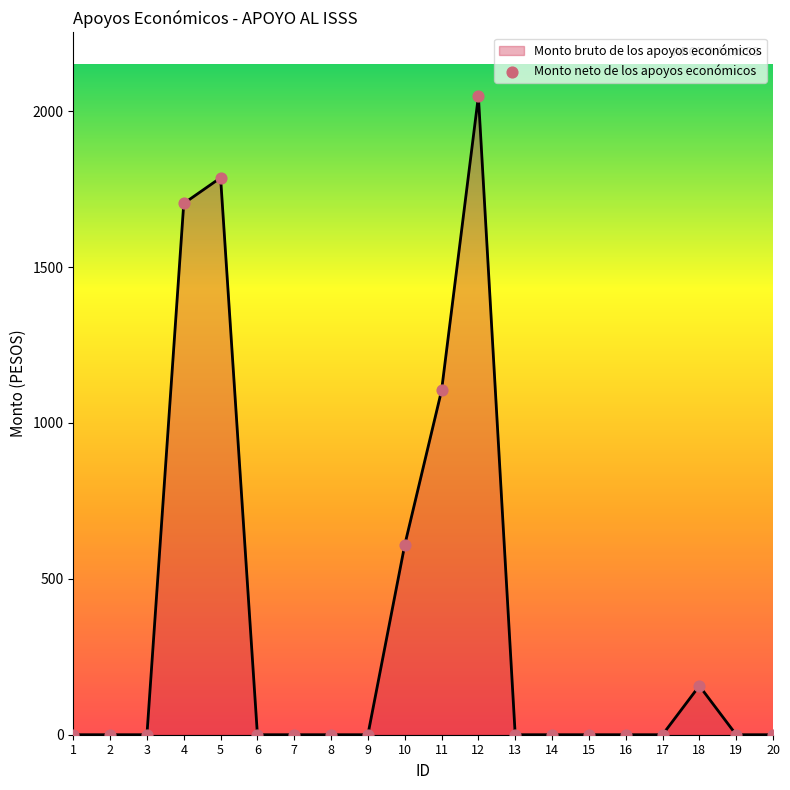

What is the change in value from 3 to 10?

+608.4